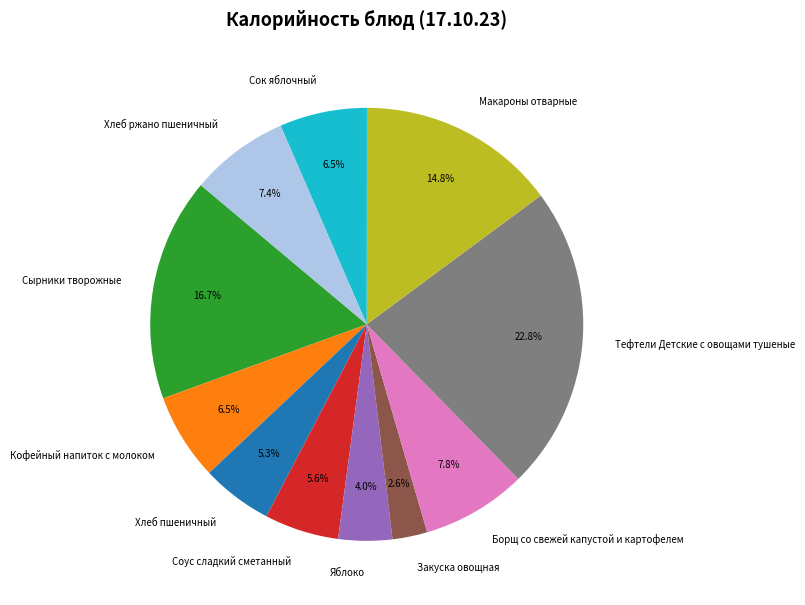

Does Закуска овощная account for over 50% of the chart?

No